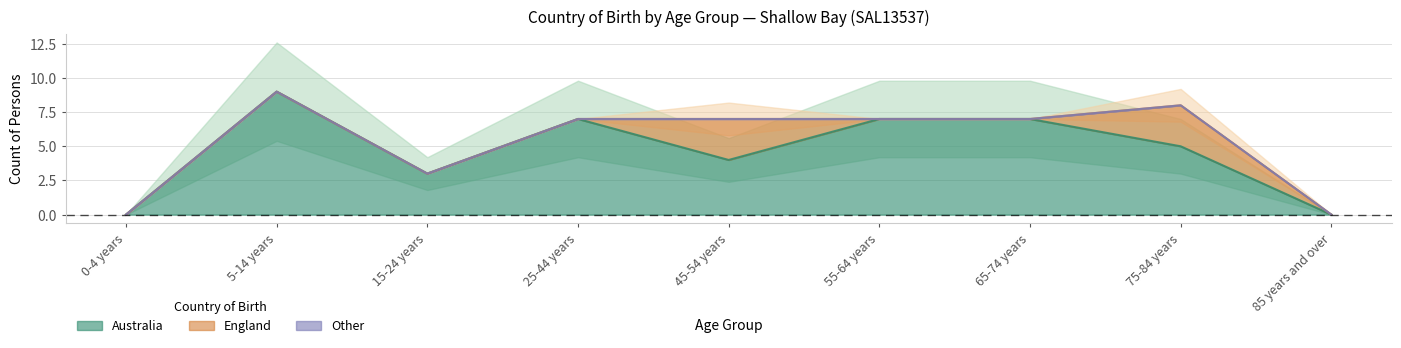

True or false: Australia has a value of 3 at 15-24 years.

True